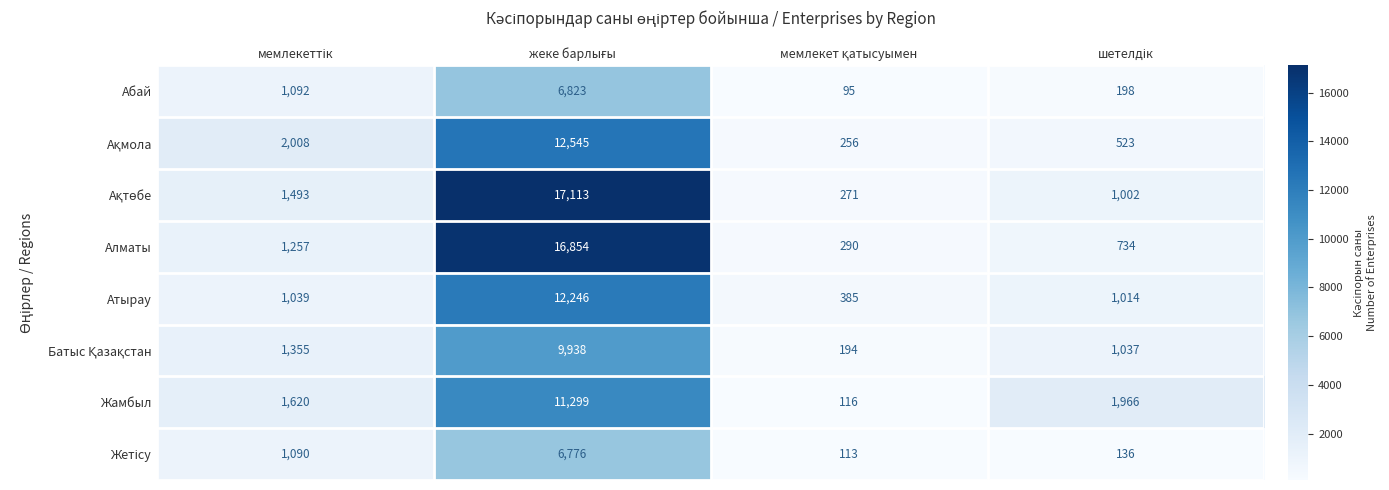

What is the maximum value for Жамбыл?

11299